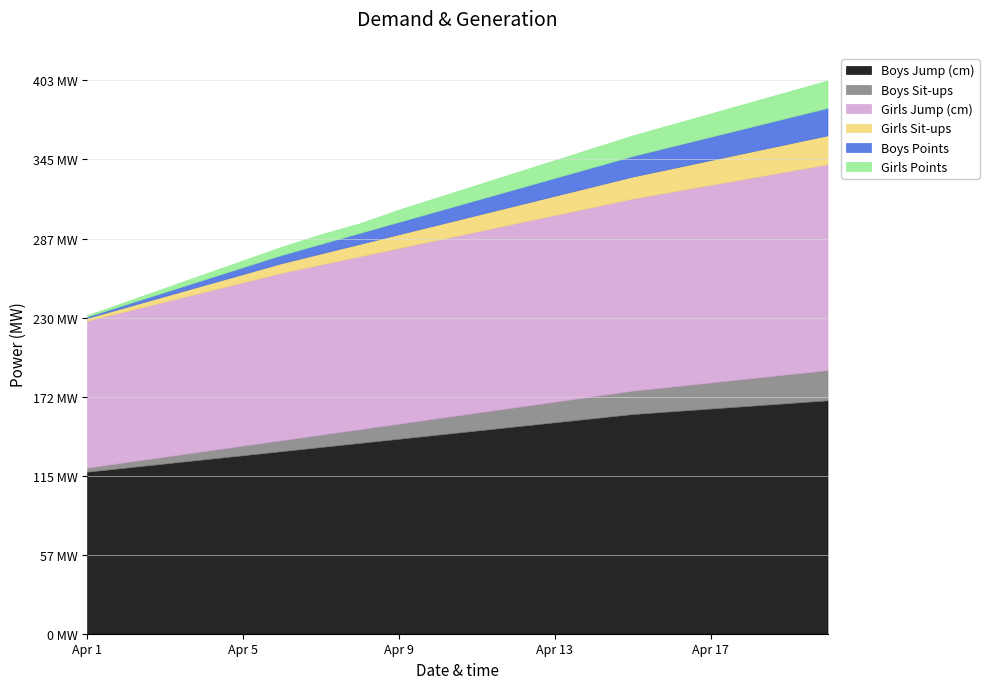

True or false: Girls Points and Boys Sit-ups intersect in this chart.

False